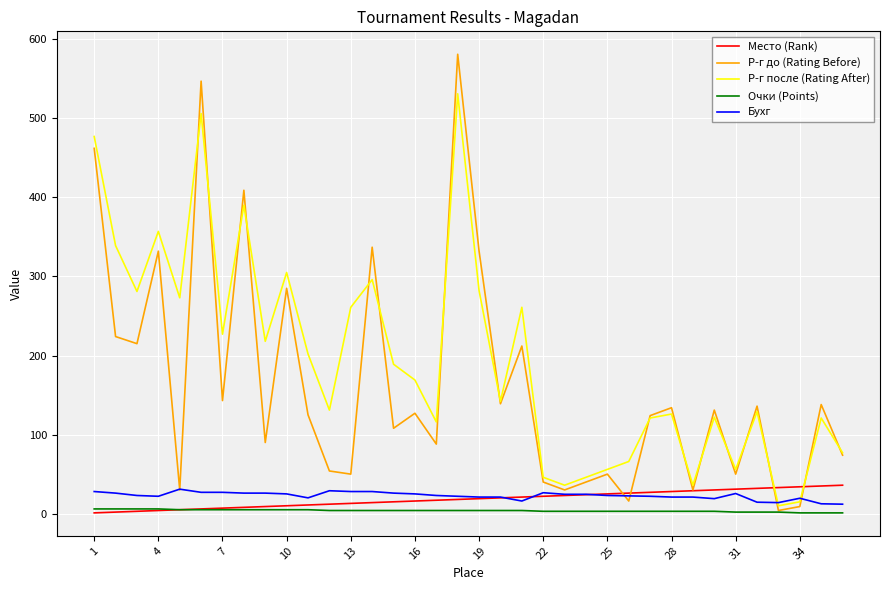

Count the Очки (Points) values in the range 3 to 5.

26